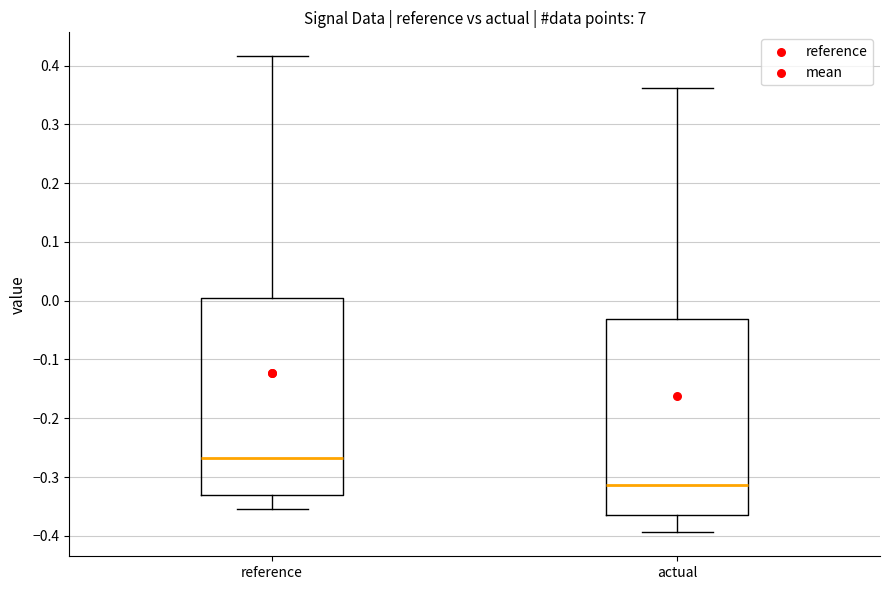

Reading left to right, read every box against the y-axis: the position of its median line, the range the box covers, and the ends of its whiskers. The values are not printed on the chart, so give them approximately, as read against the axis.

reference: median -0.27, box -0.33 to 0.01, whiskers -0.35 to 0.42
actual: median -0.31, box -0.37 to -0.03, whiskers -0.39 to 0.36